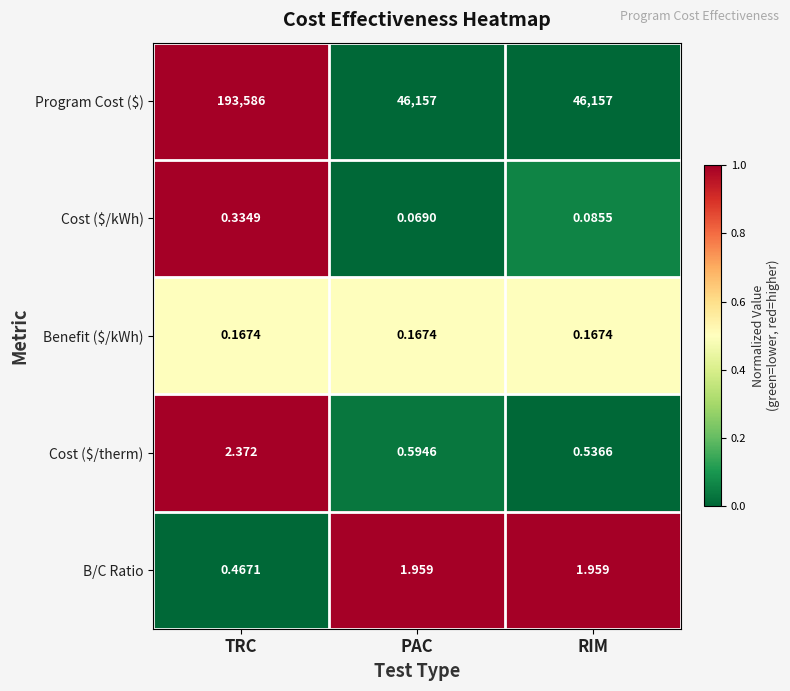

How many data points does each series have?

3